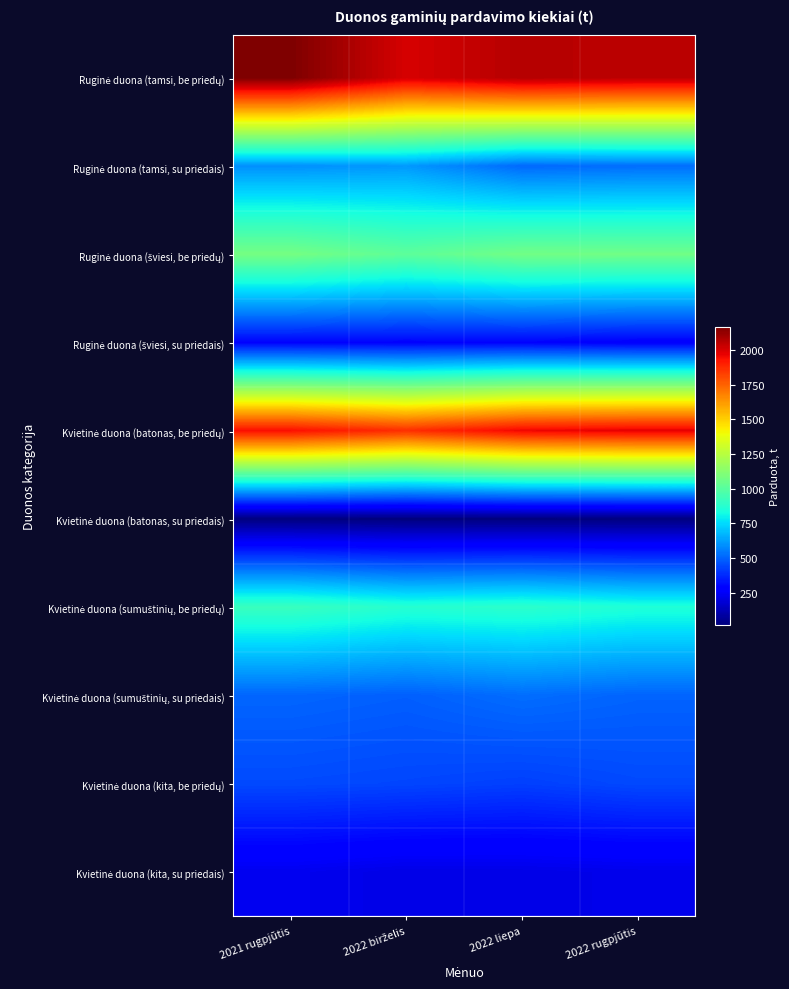

At which category is the sum across all series the highest?

2021 rugpjūtis